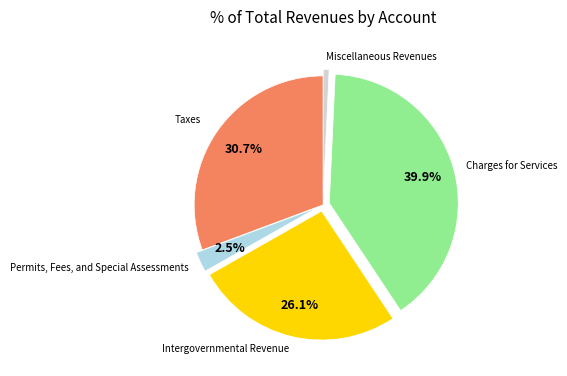

Is there any slice that represents more than half of the pie?

No